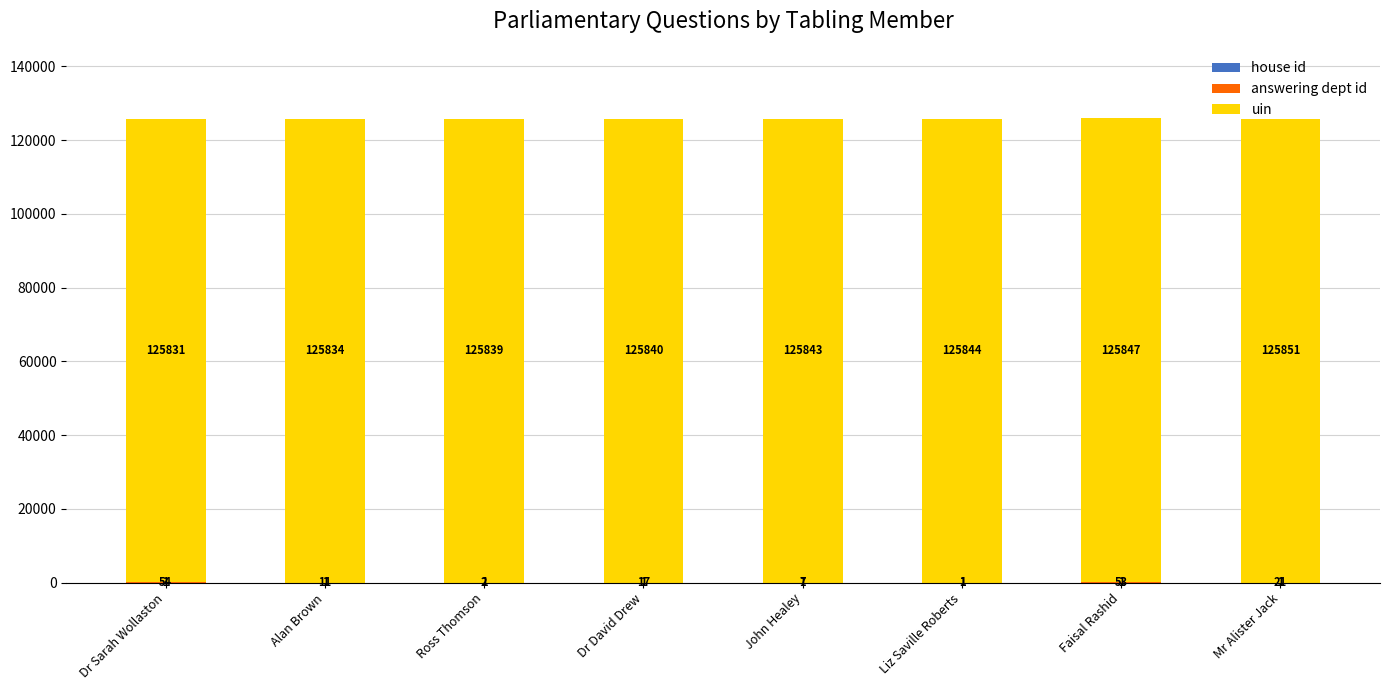

Does the chart contain stacked bars?

Yes